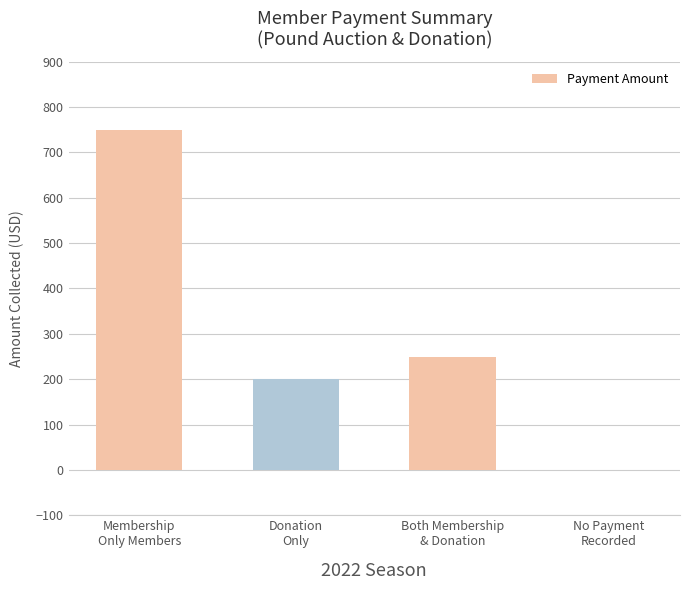

Are the bars horizontal?

No